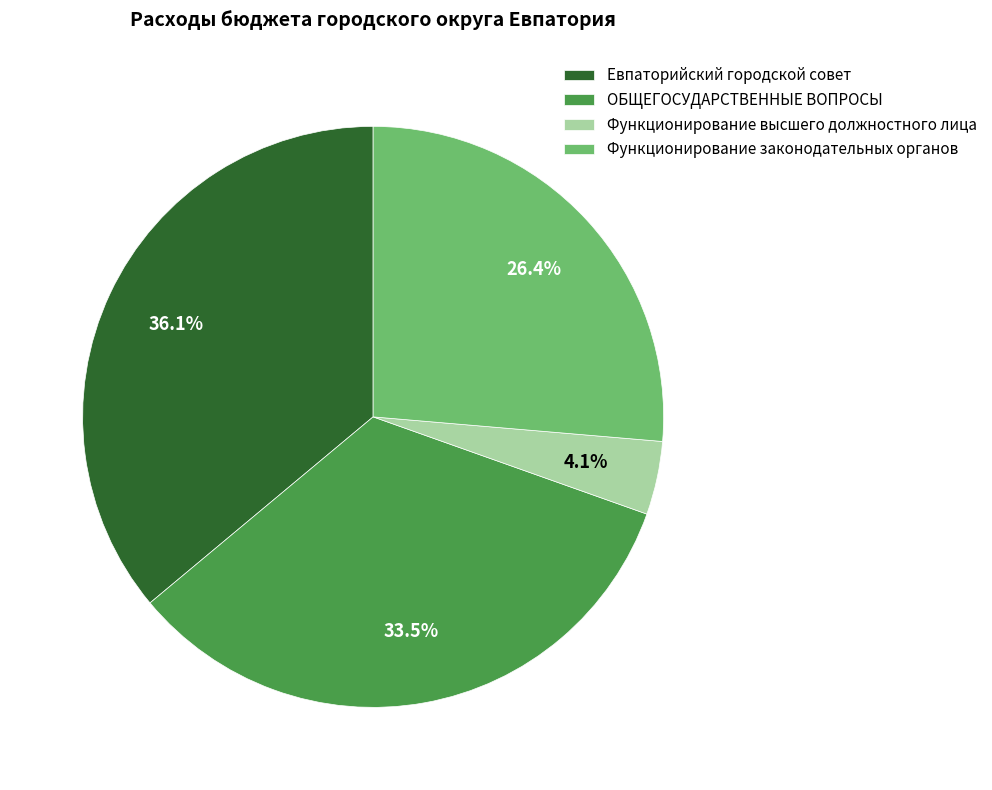

Between Функционирование законодательных органов and Функционирование высшего должностного лица, which is larger?

Функционирование законодательных органов